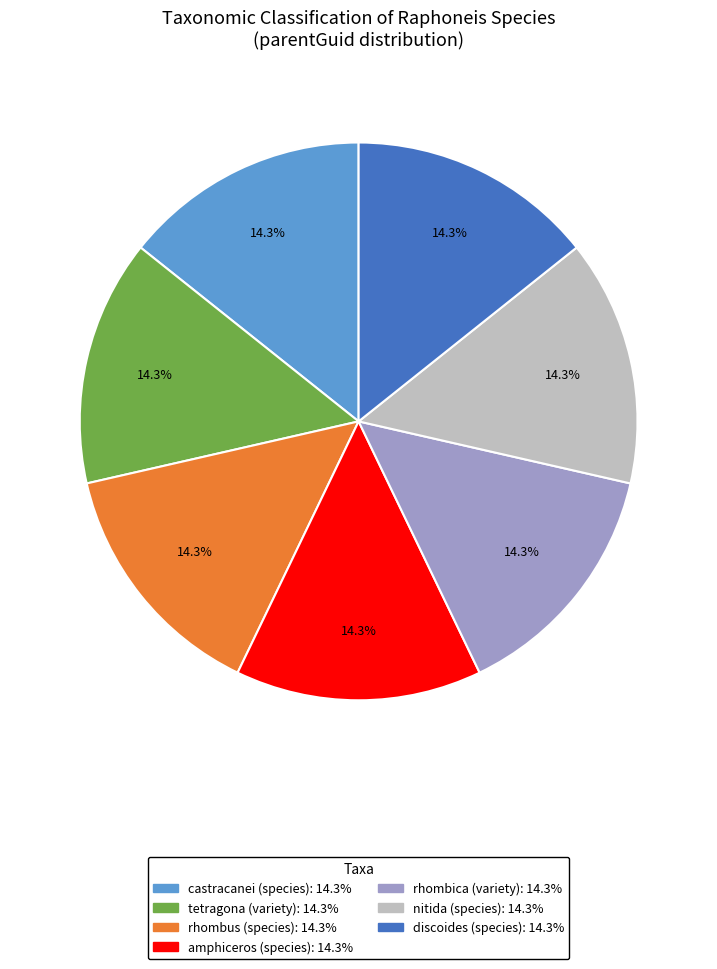

Does any single category account for the majority?

No